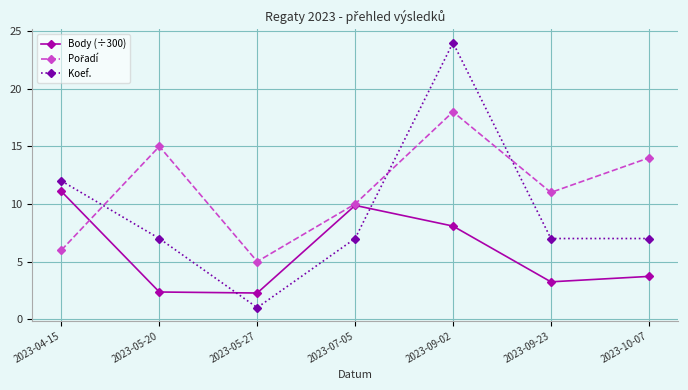

Between which two adjacent categories do Body (÷300) and Koef. first intersect?

2023-05-20 and 2023-05-27